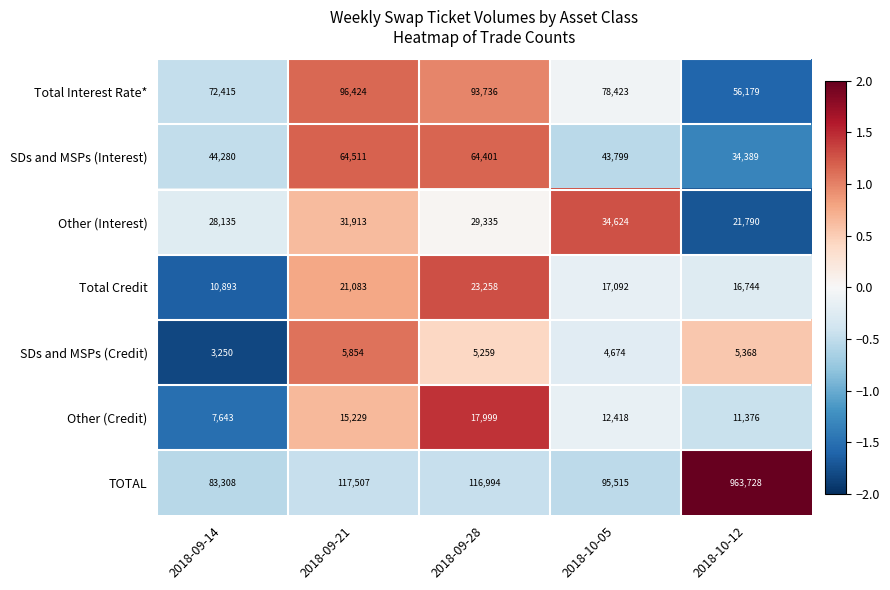

Count the Other (Credit) values in the range 11376 to 15229.

3